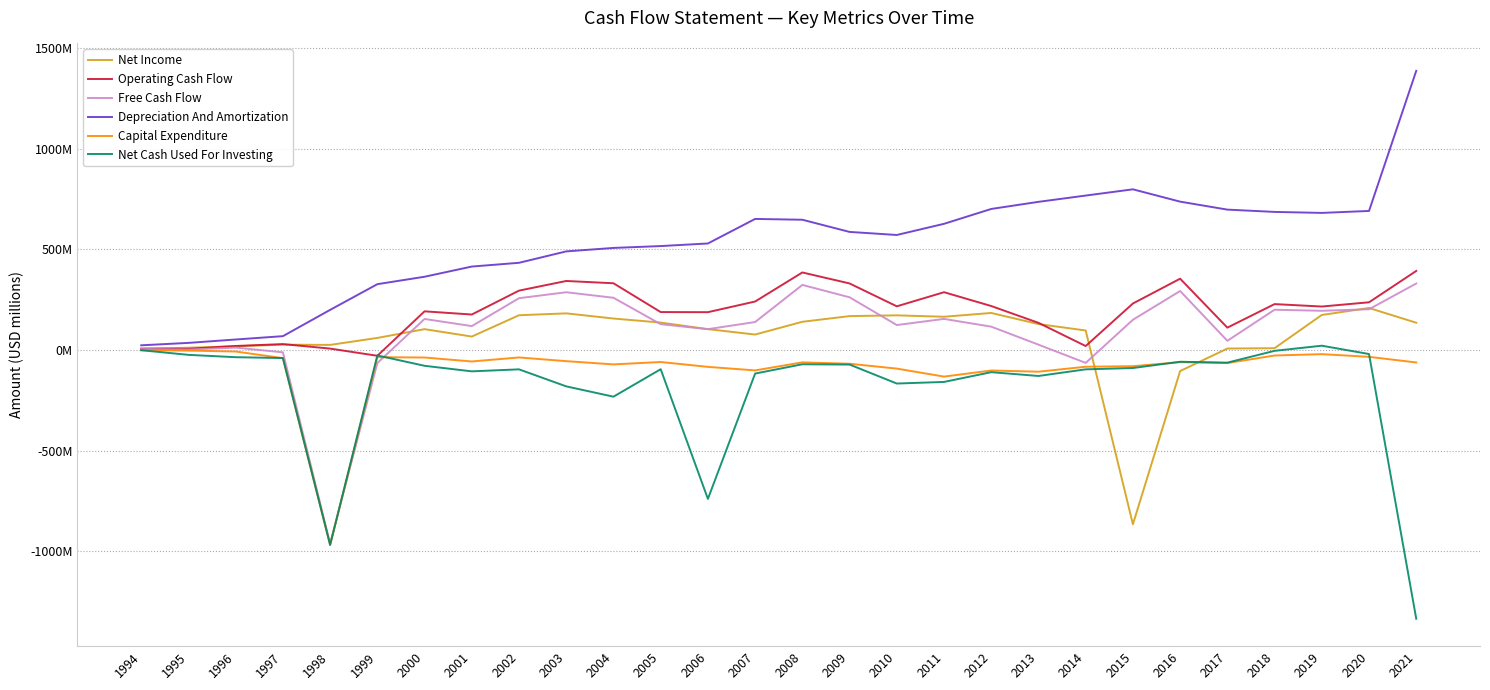

The value of Free Cash Flow at 2016 is 292.6. True or false?

True